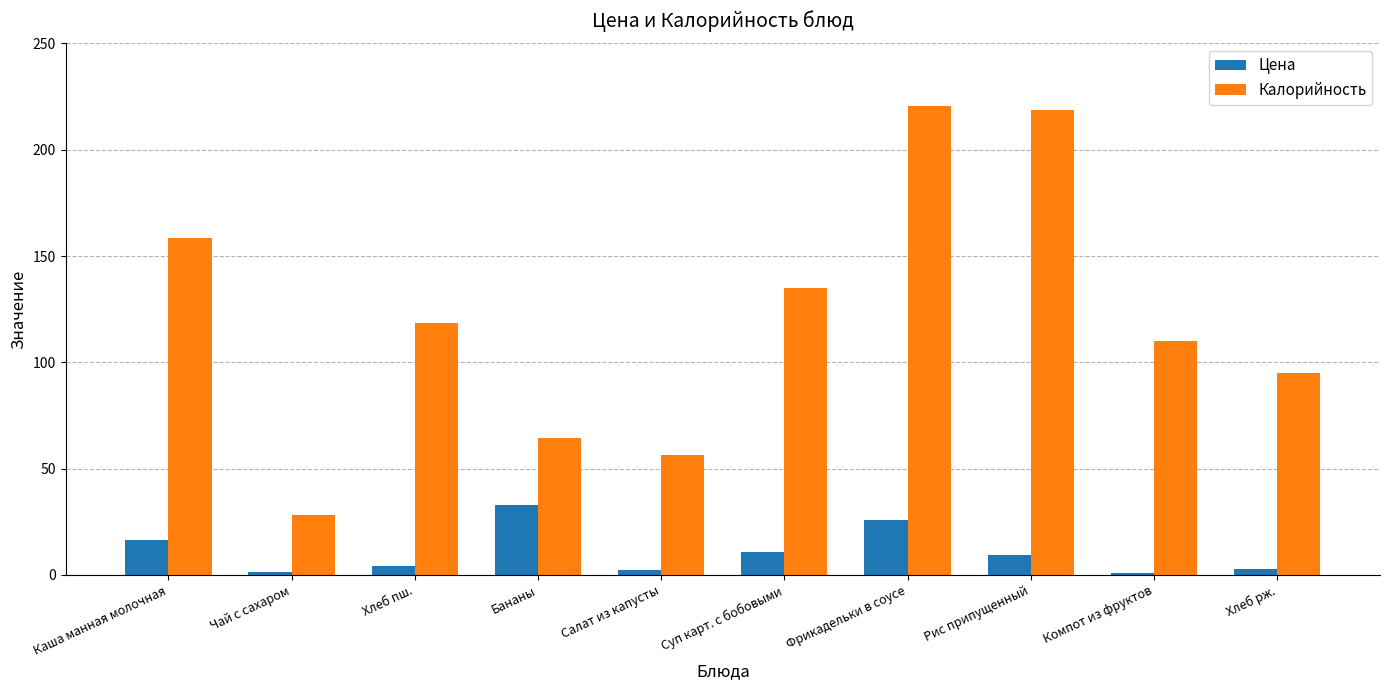

Where does the Калорийность series first go above 118?

Каша манная молочная